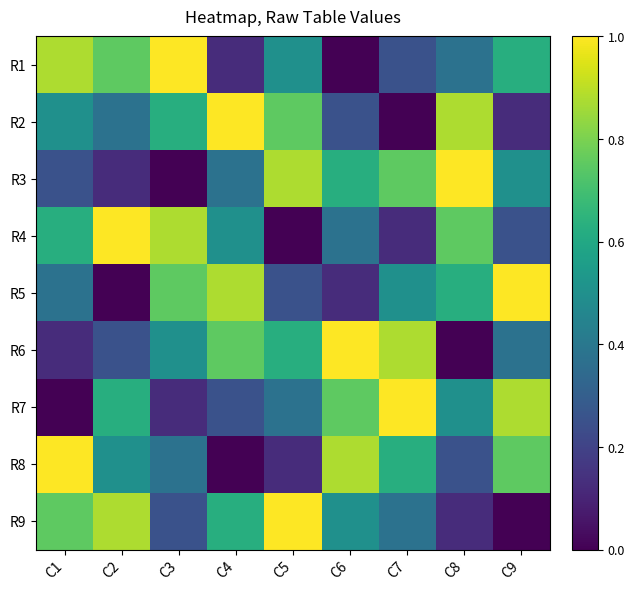

Reading left to right, list all the values displayed in this chart.

R1: C1=0.9	C2=0.8	C3=1.0	C4=0.1	C5=0.5	C6=0.0	C7=0.2	C8=0.4	C9=0.6
R2: C1=0.5	C2=0.4	C3=0.6	C4=1.0	C5=0.8	C6=0.2	C7=0.0	C8=0.9	C9=0.1
R3: C1=0.2	C2=0.1	C3=0.0	C4=0.4	C5=0.9	C6=0.6	C7=0.8	C8=1.0	C9=0.5
R4: C1=0.6	C2=1.0	C3=0.9	C4=0.5	C5=0.0	C6=0.4	C7=0.1	C8=0.8	C9=0.2
R5: C1=0.4	C2=0.0	C3=0.8	C4=0.9	C5=0.2	C6=0.1	C7=0.5	C8=0.6	C9=1.0
R6: C1=0.1	C2=0.2	C3=0.5	C4=0.8	C5=0.6	C6=1.0	C7=0.9	C8=0.0	C9=0.4
R7: C1=0.0	C2=0.6	C3=0.1	C4=0.2	C5=0.4	C6=0.8	C7=1.0	C8=0.5	C9=0.9
R8: C1=1.0	C2=0.5	C3=0.4	C4=0.0	C5=0.1	C6=0.9	C7=0.6	C8=0.2	C9=0.8
R9: C1=0.8	C2=0.9	C3=0.2	C4=0.6	C5=1.0	C6=0.5	C7=0.4	C8=0.1	C9=0.0